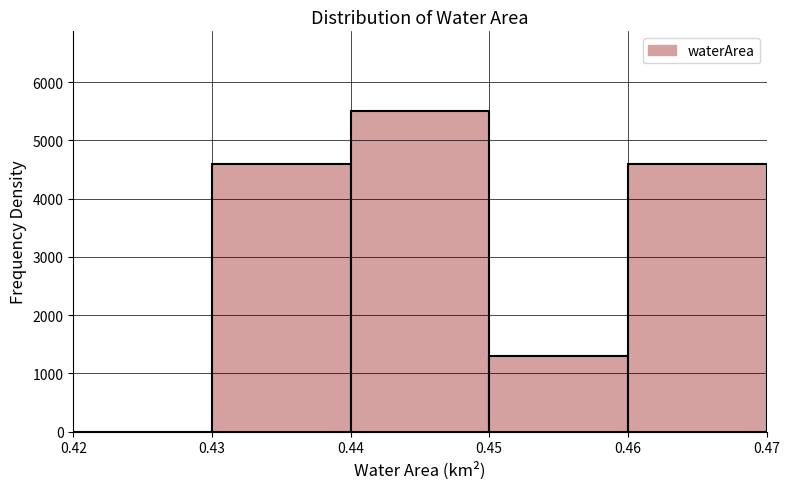

Reading left to right, transcribe this chart: for each bar, give the range it covers on the x-axis and its height. The values are not printed on the chart, so give them approximately, as read against the axis.

0.42 to 0.43: 0
0.43 to 0.44: 4600
0.44 to 0.45: 5500
0.45 to 0.46: 1300
0.46 to 0.47: 4600